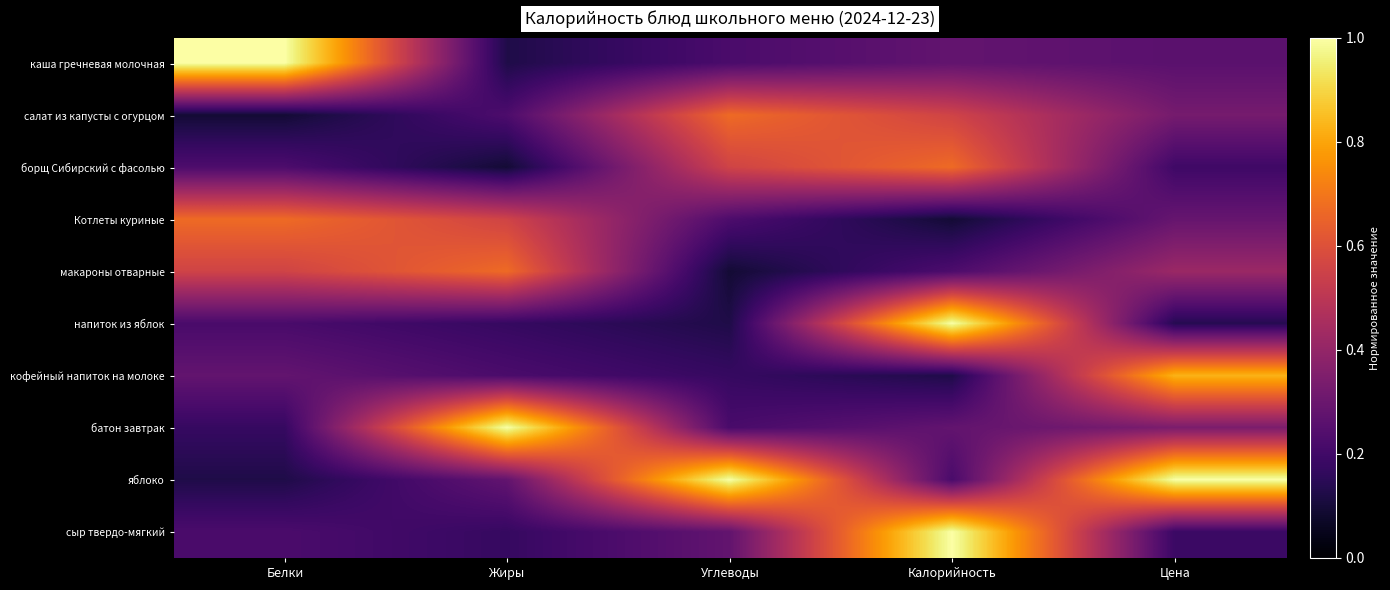

Which series changed the most between Белки and Цена?

яблоко